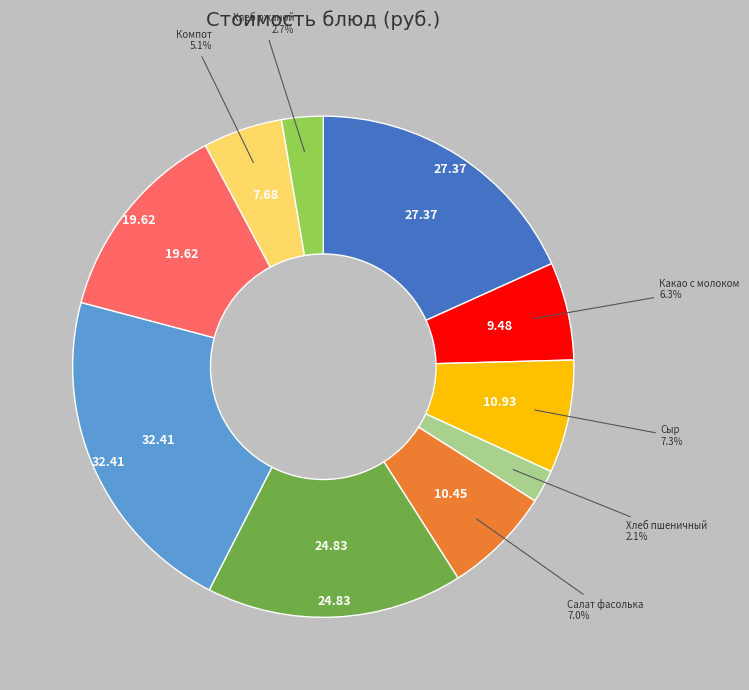

Is there a majority slice in this chart?

No